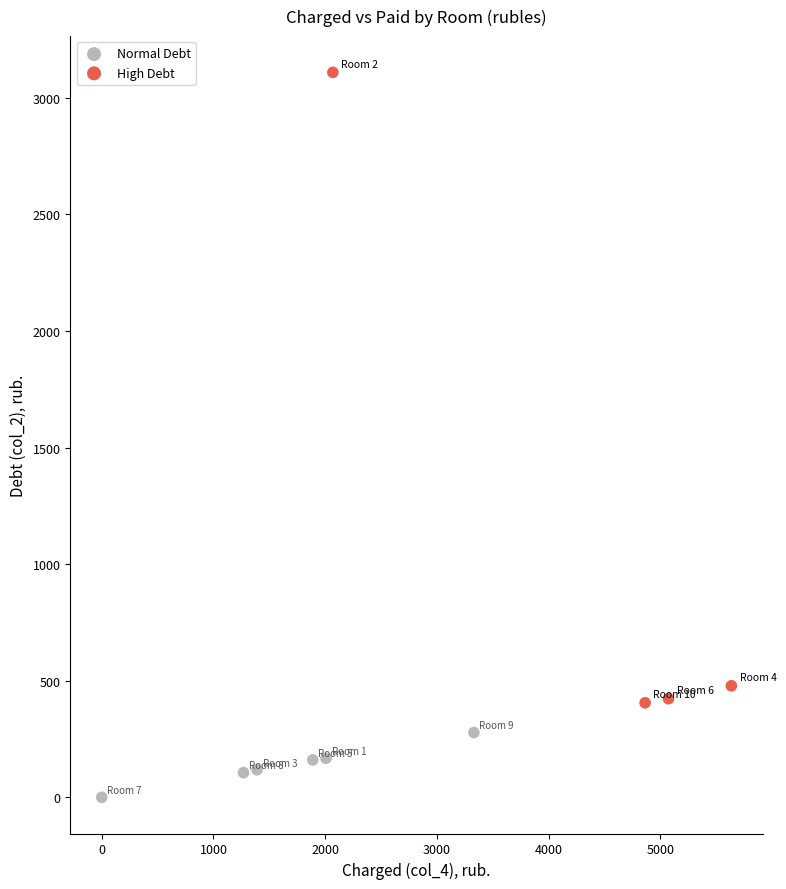

Which series contains the lowest Y value?

Normal Debt